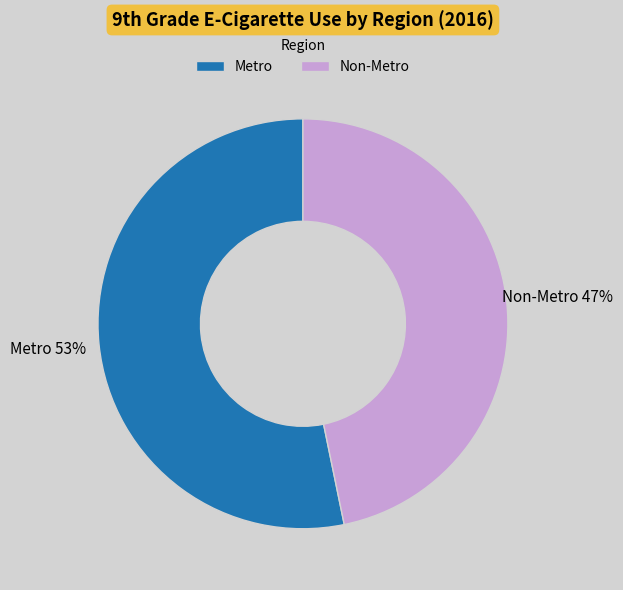

Combined, do Non-Metro and Metro account for over 50%?

Yes